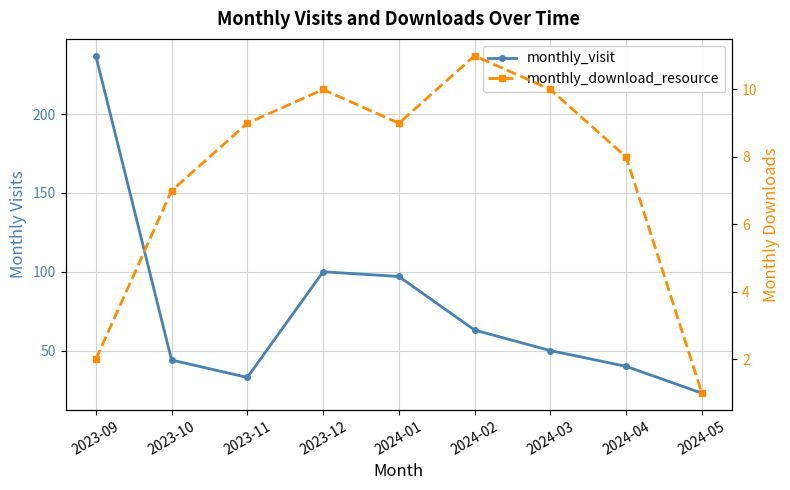

At which category is the sum across all series the highest?

2023-09